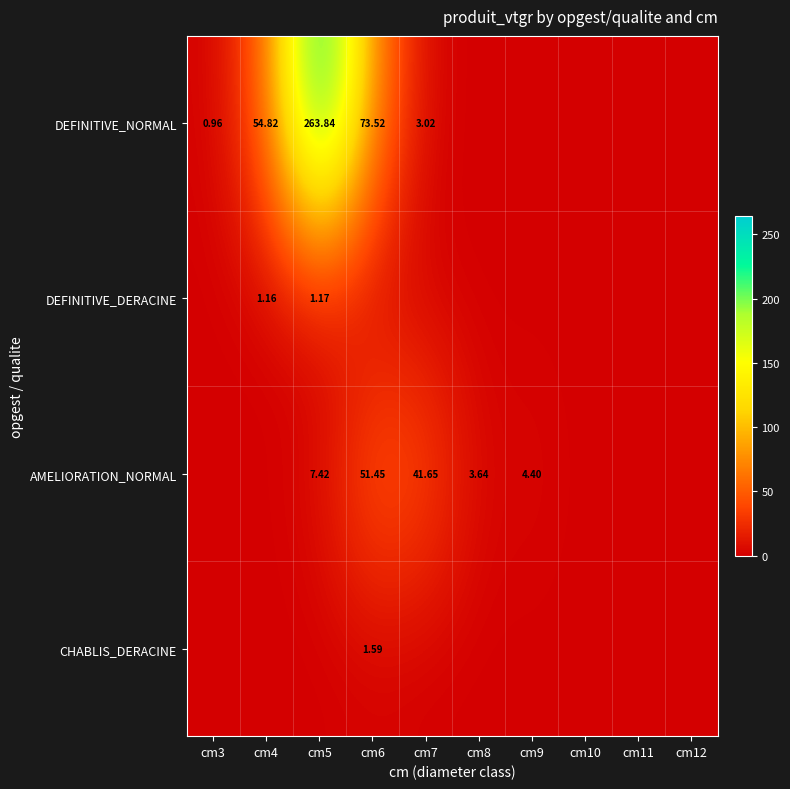

Is the value of DEFINITIVE_NORMAL at cm7 greater than the value of AMELIORATION_NORMAL at cm5?

No